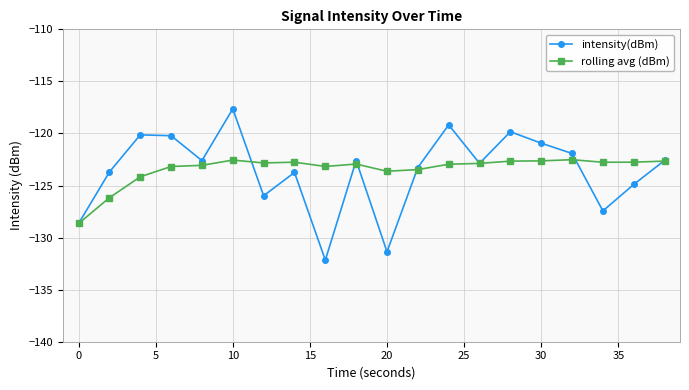

What is the value of the intensity(dBm) point at the 7th from the left?

-126.0